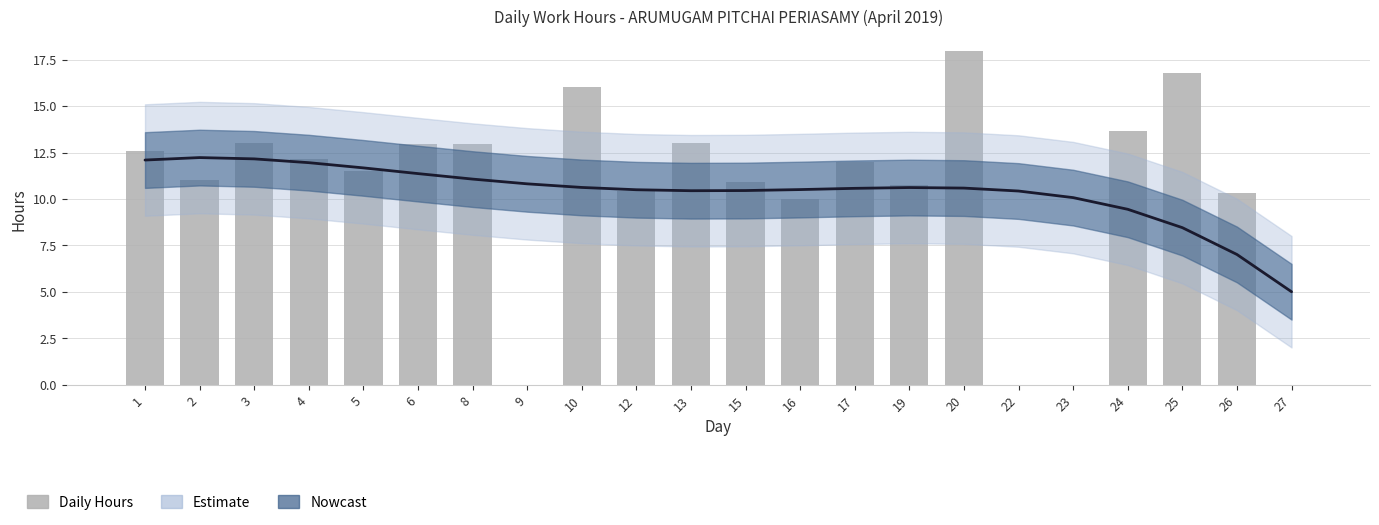

Does the chart contain stacked bars?

No